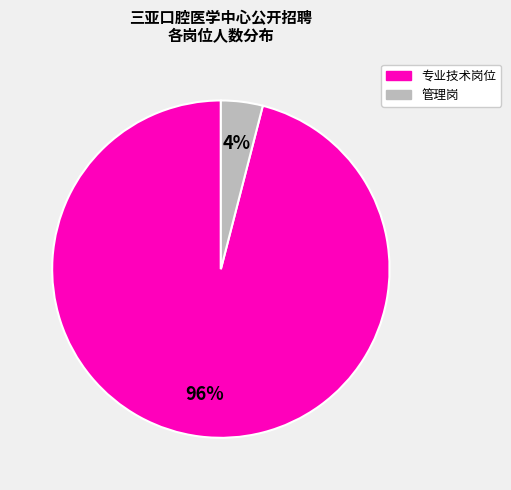

Does 专业技术岗位 account for over 50% of the chart?

Yes